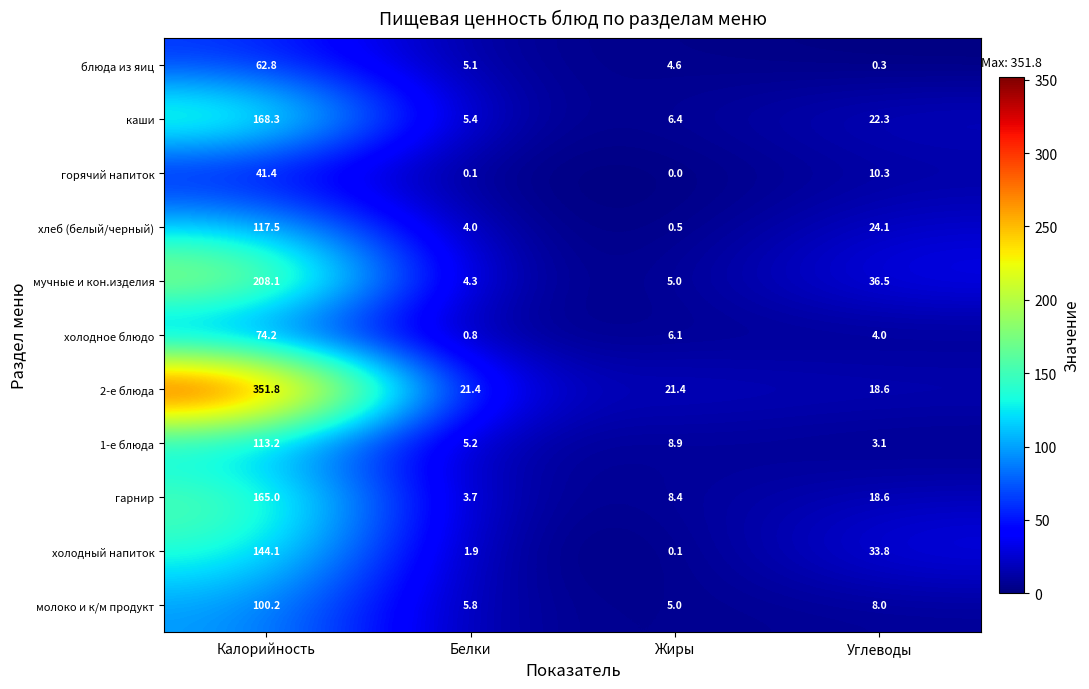

Where is гарнир nearest to the value 84?

Углеводы